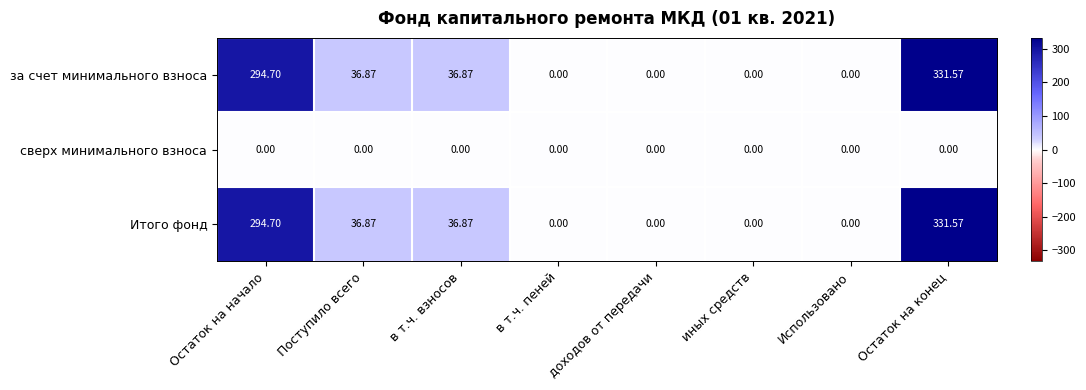

At which label does за счет минимального взноса first exceed 36?

Остаток на начало